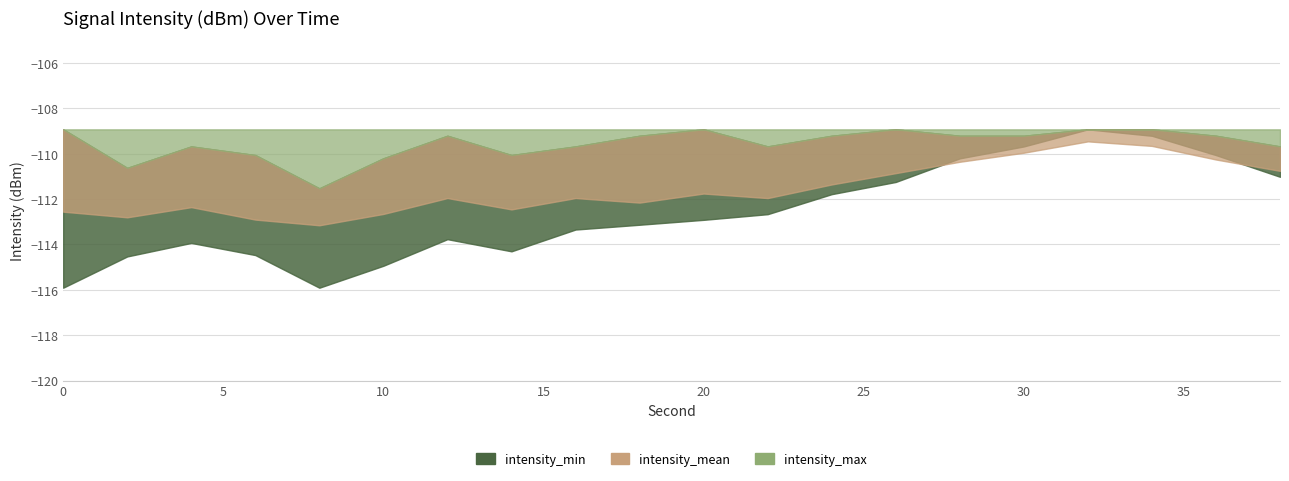

Is it true that intensity_max equals -155.9 at 22?

False